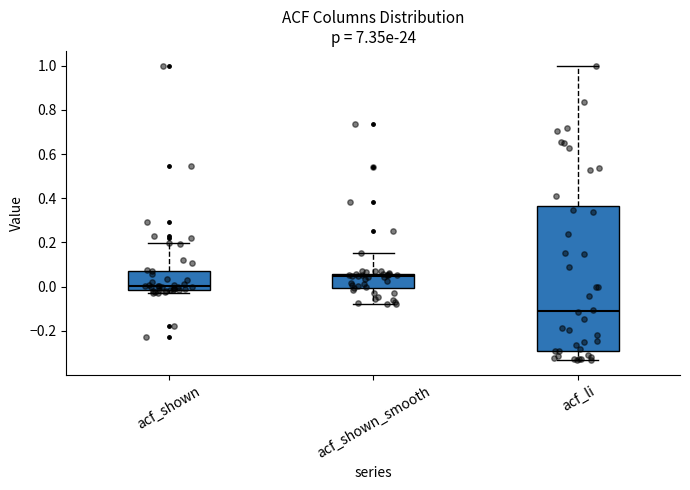

Where does the lower whisker of the box for acf_shown_smooth end on the y-axis? The values are not printed on the chart, so give them approximately, as read against the axis.

-0.08